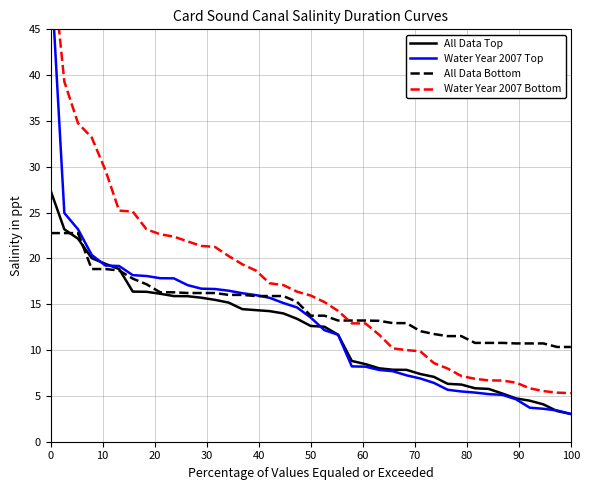

What is the minimum value for All Data Top?

3.0